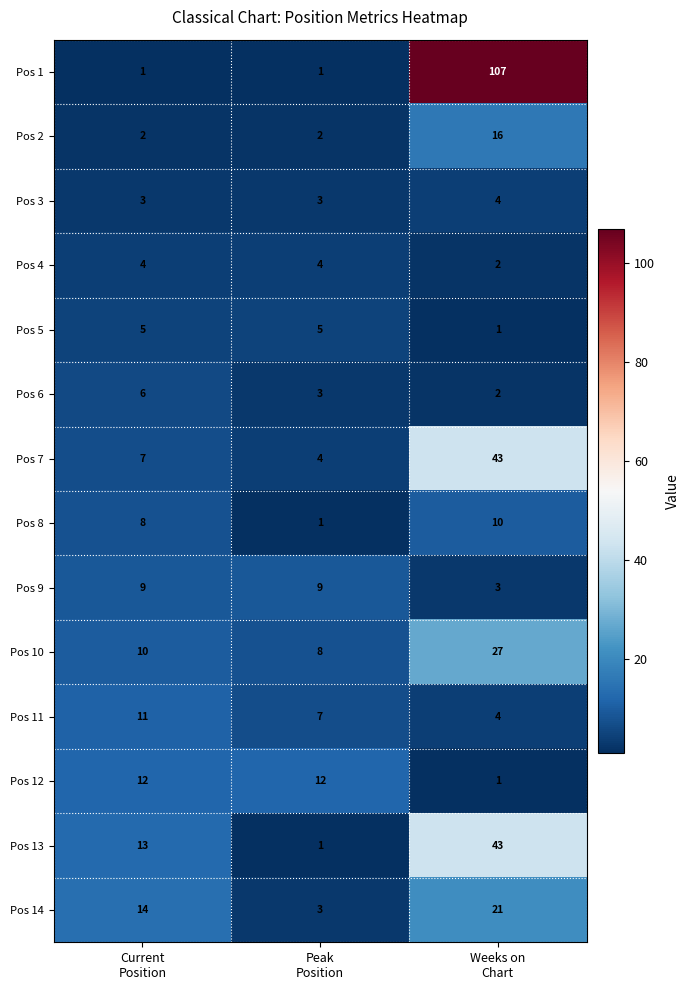

What is the difference between the maximum and minimum values in the Pos 14 series?

18